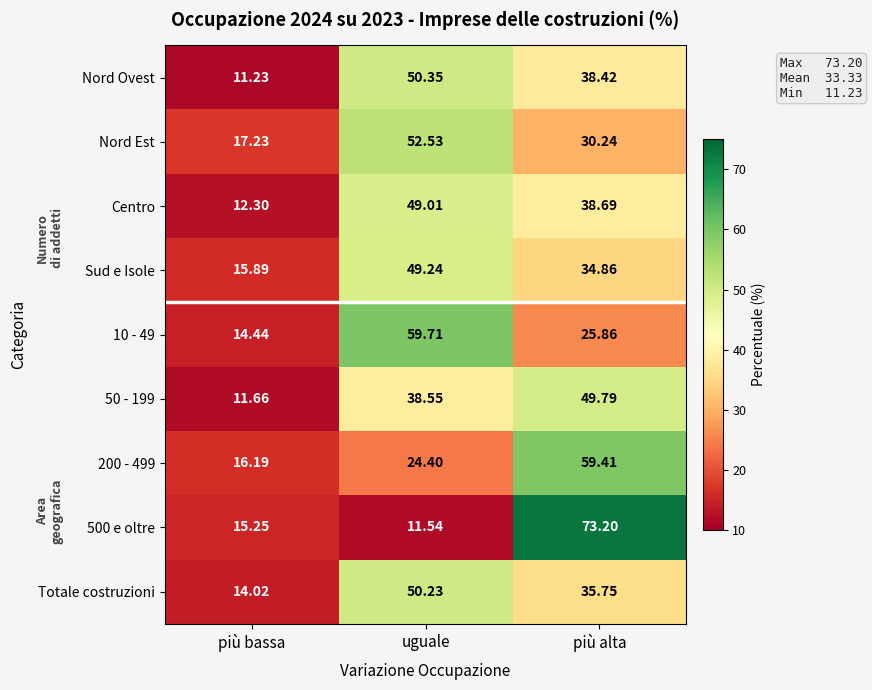

Which series changed the most between più bassa and più alta?

500 e oltre